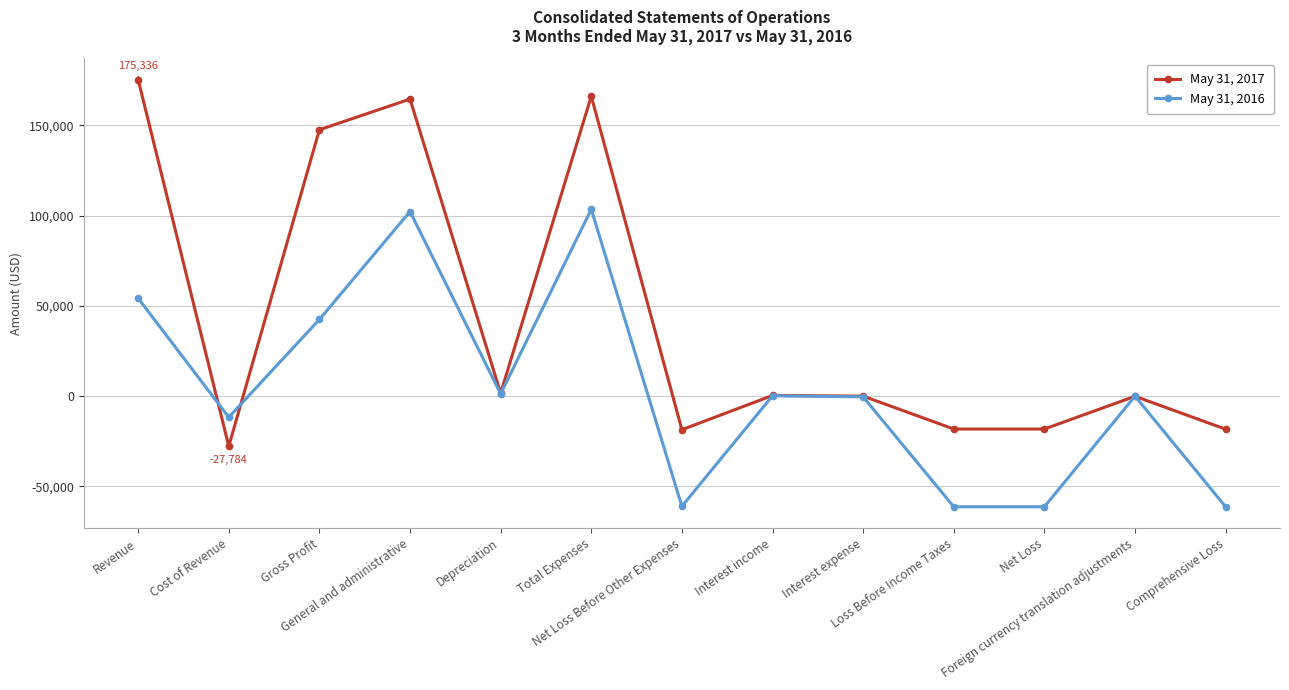

What are all the series names shown in the legend?

May 31, 2017, May 31, 2016